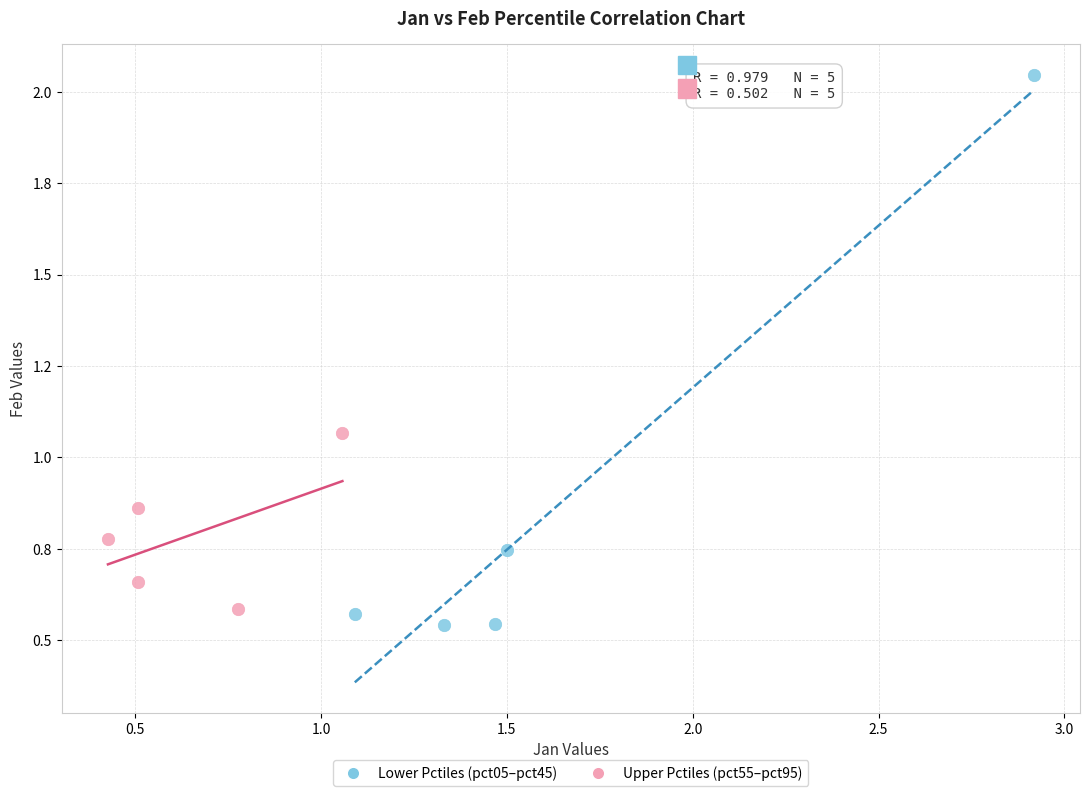

What are all the series names shown in the legend?

Lower Pctiles (pct05–pct45), Upper Pctiles (pct55–pct95)